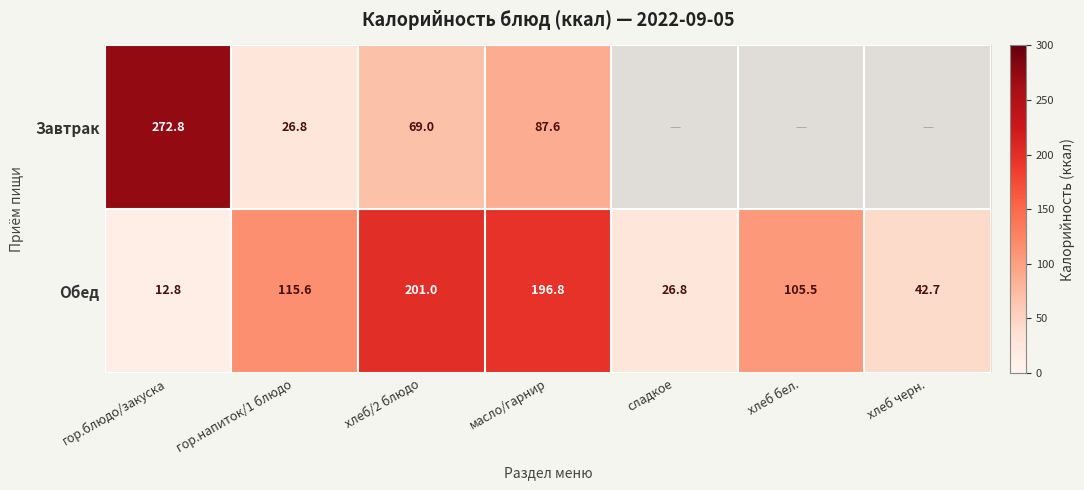

At which category does the chart reach its peak across all series?

гор.блюдо/закуска